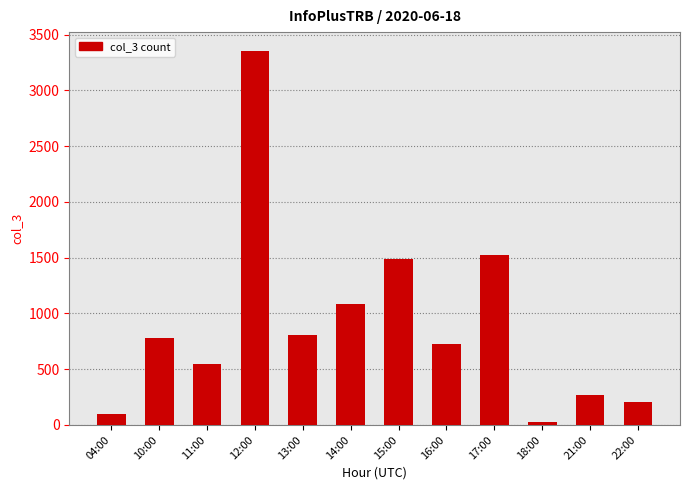

What is the ratio of the value at 04:00 to the value at 10:00?

0.1